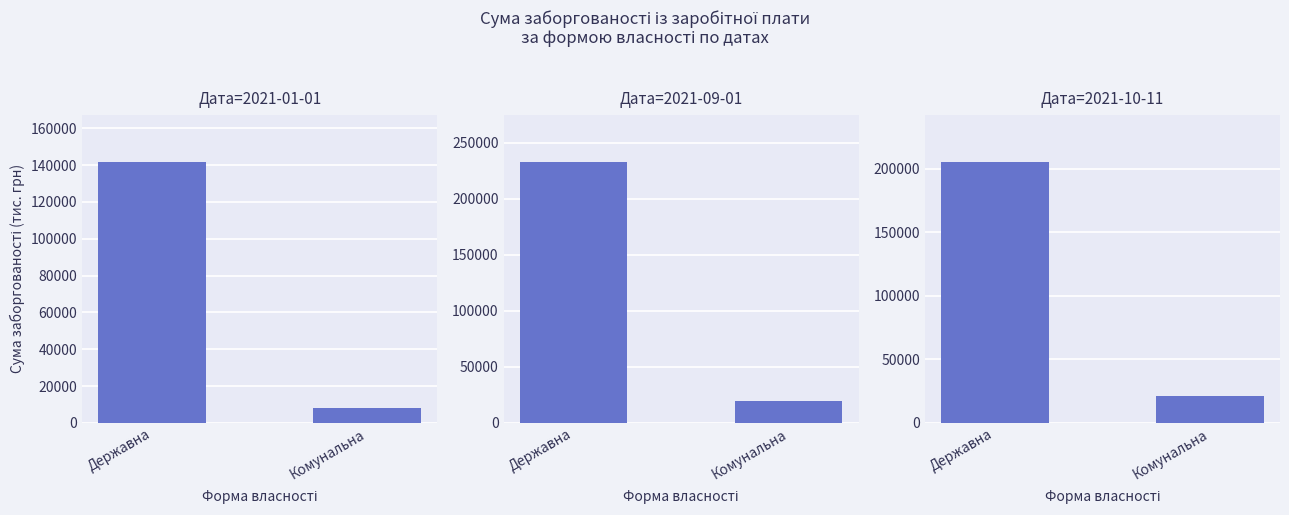

Between Державна and Комунальна, which is larger?

Державна